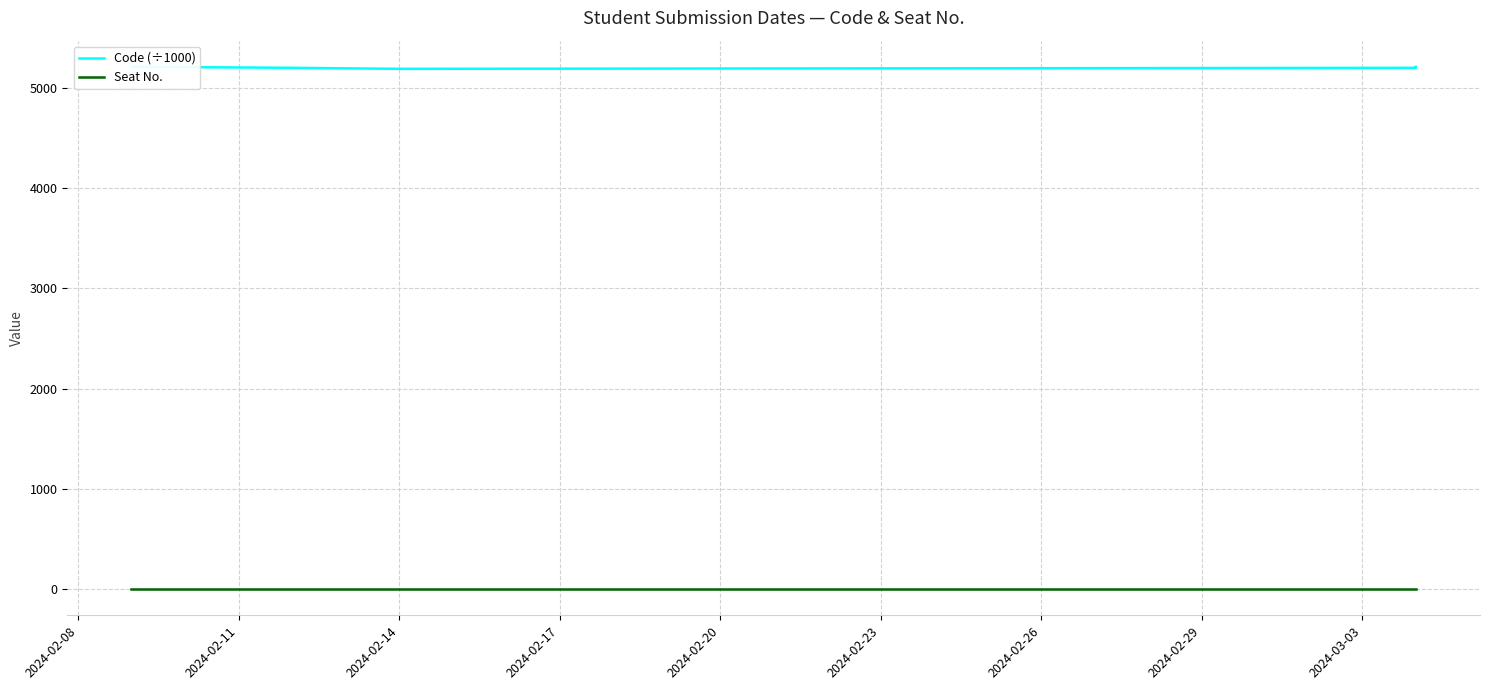

Reading left to right, list all the values displayed in this chart.

Code (÷1000): 5210.1	5210.1	5210.2	5210.2	5210.3	5210.6	5210.7	5210.7	5210.7	5211.0	5211.1	5211.3	5211.3	5201.0	5190.9	5200.8	5210.4
Seat No.: 0.0	0.0	0.0	0.0	0.0	0.0	0.0	0.0	0.0	0.0	0.0	0.0	0.0	0.0	0.0	0.0	0.0